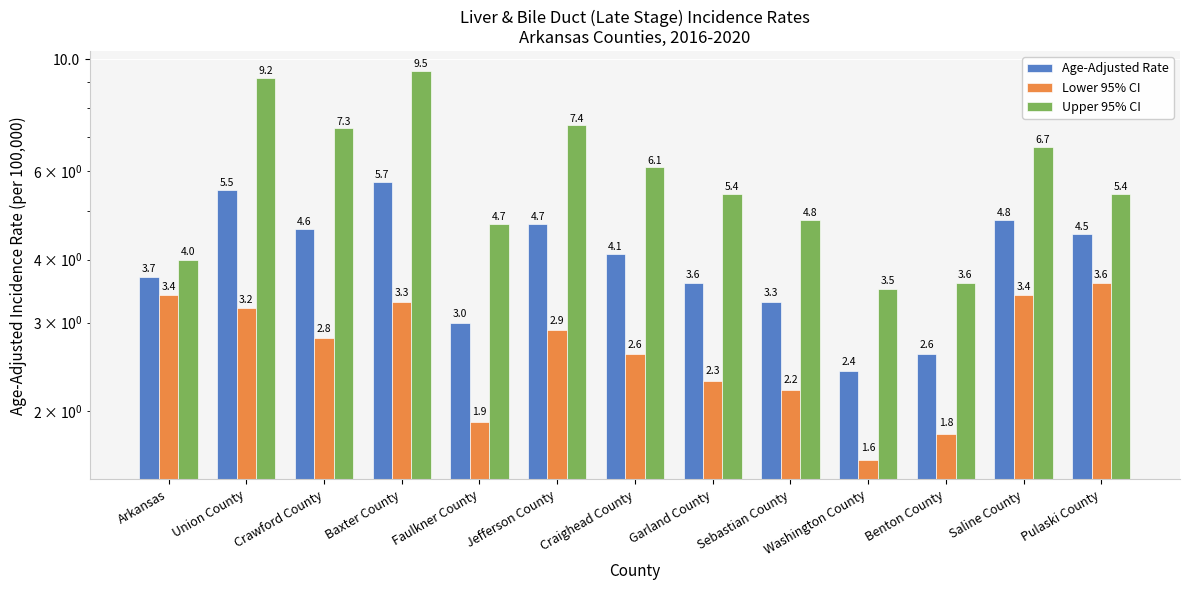

Where does the Upper 95% CI series first go above 5?

Union County